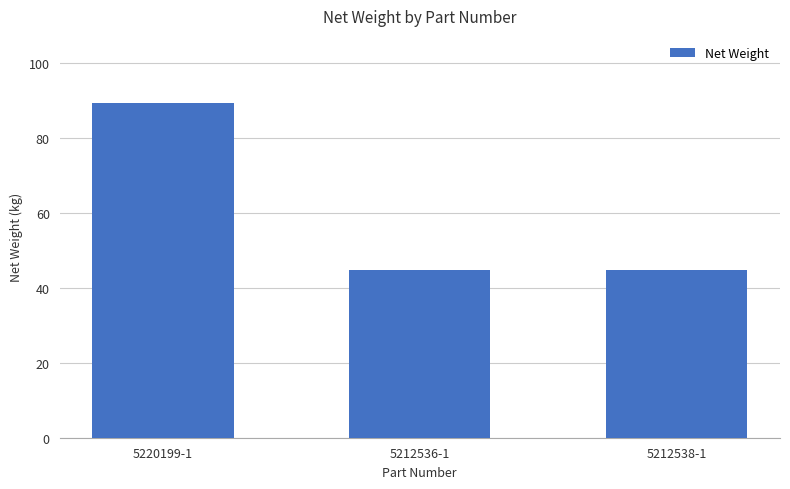

Reading left to right, what are all the values shown in this chart?

89.4	44.7	44.7